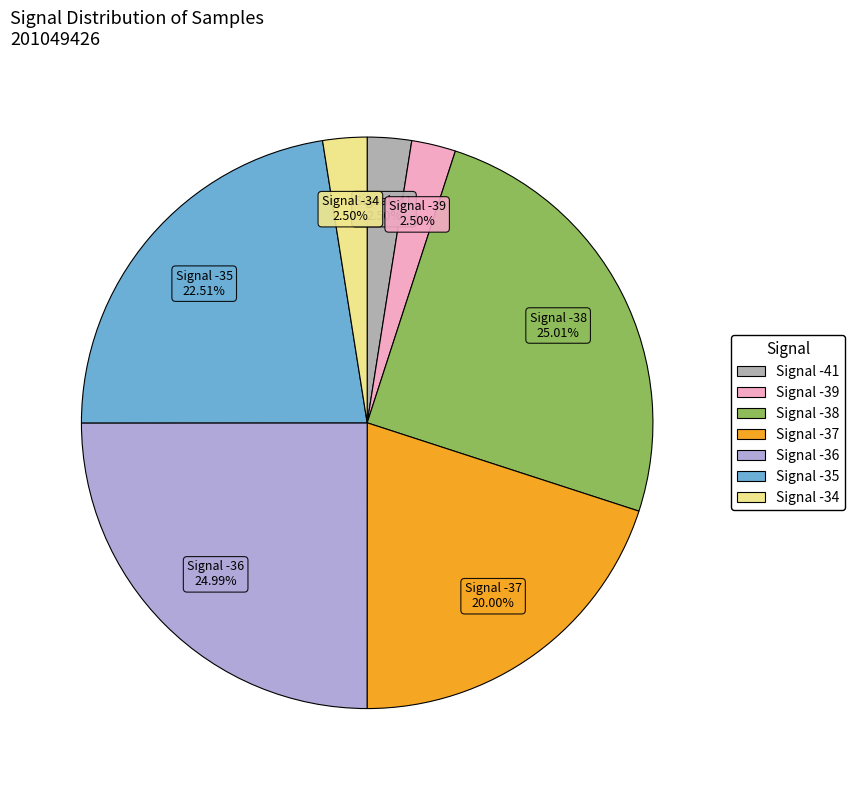

Is there a majority slice in this chart?

No